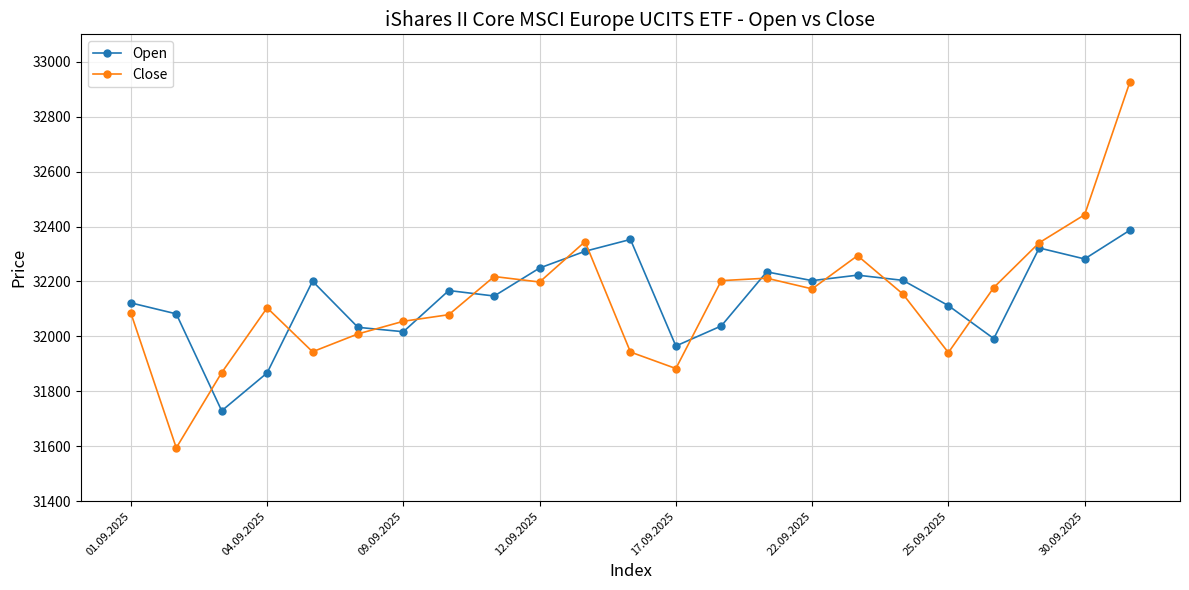

How many data points in Open are less than 32167?

11